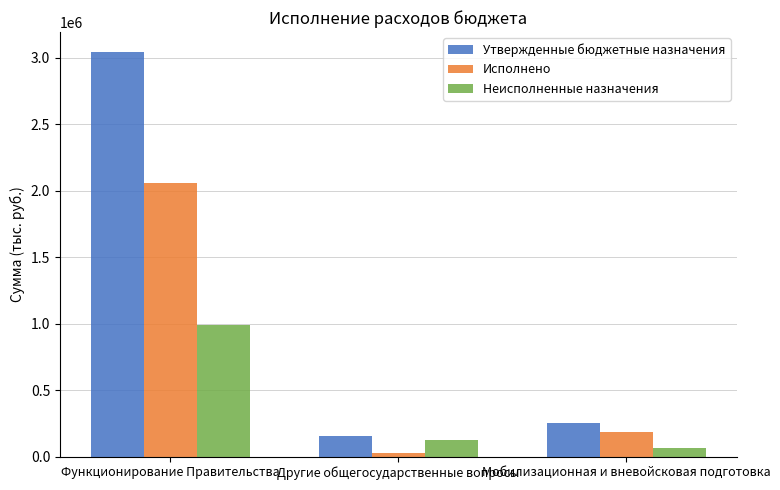

At which label does Неисполненные назначения reach its peak?

Функционирование Правительства